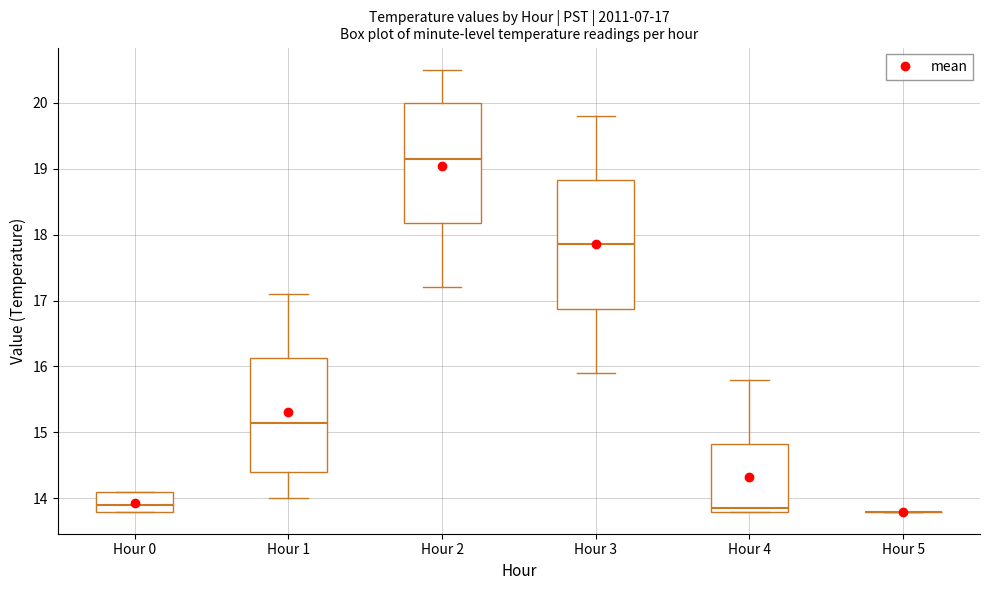

Comparing the boxes themselves (not the whiskers), which one is the tallest?

Hour 3